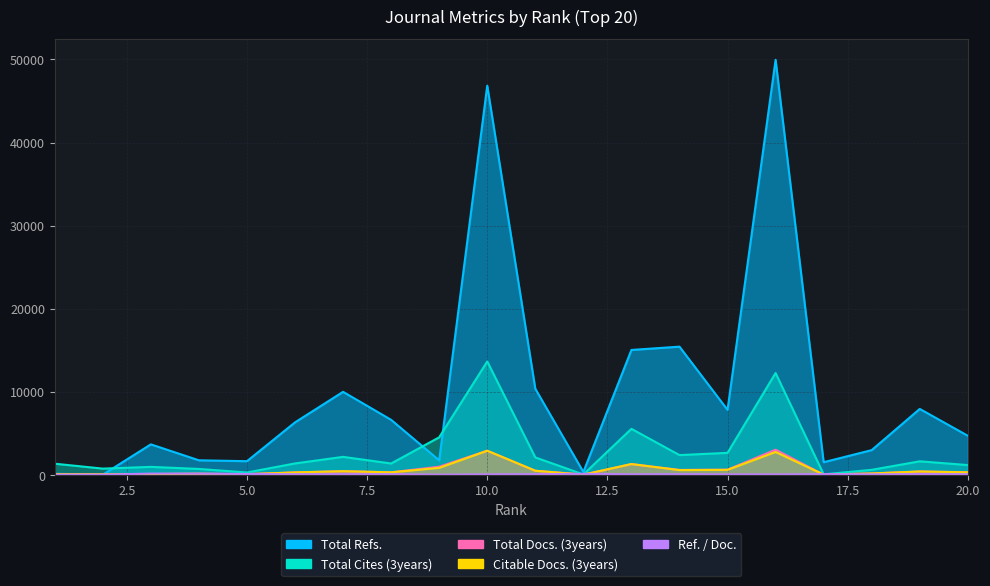

What is the difference between the maximum and minimum values in the Citable Docs. (3years) series?

2877